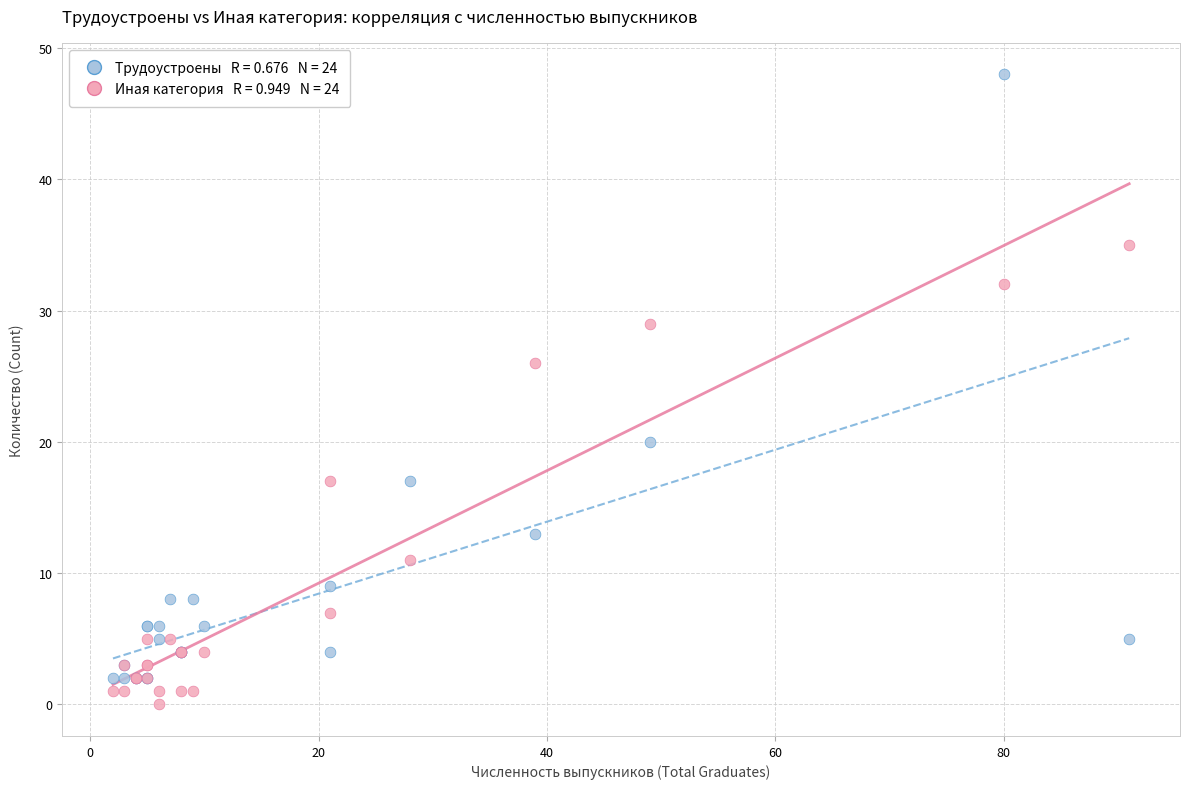

Across all series, what Y value is closest to 24?

26